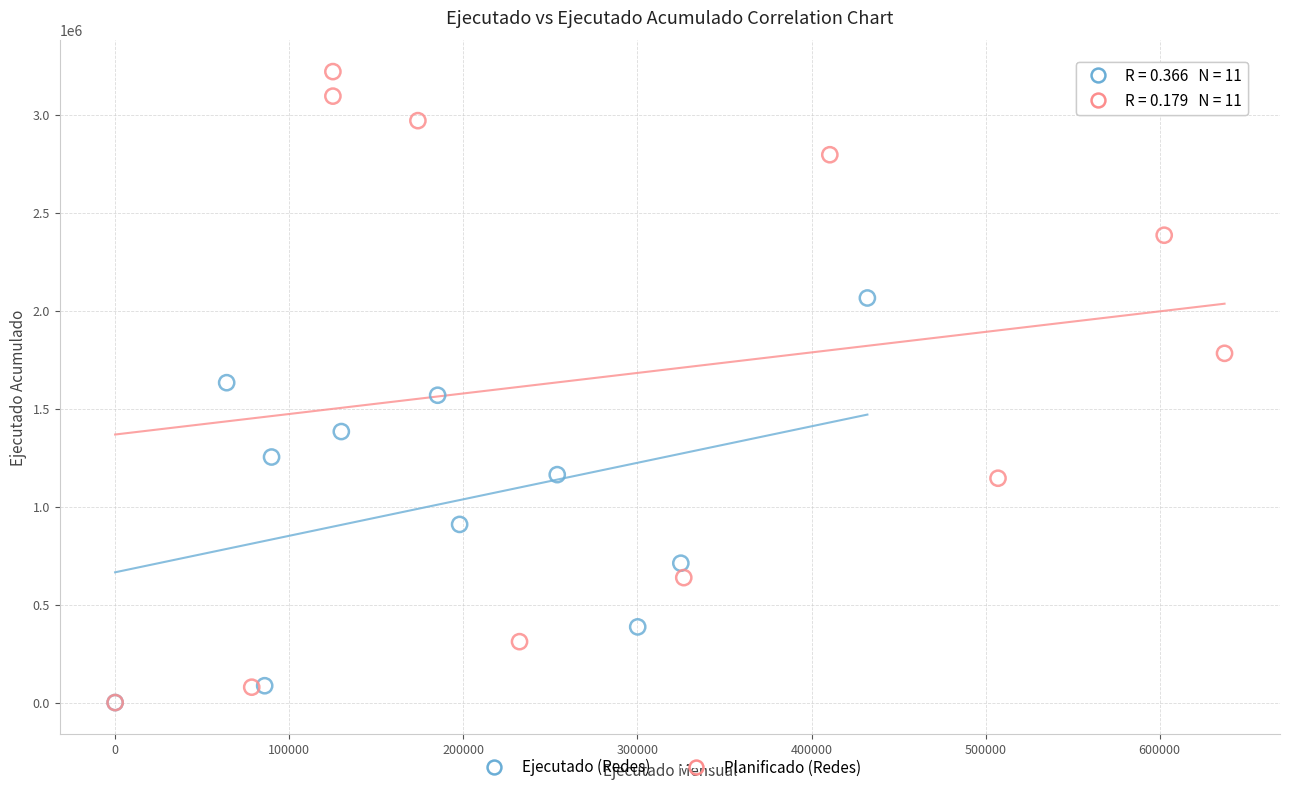

Which series has the largest Y range (max minus min)?

Planificado (Redes)